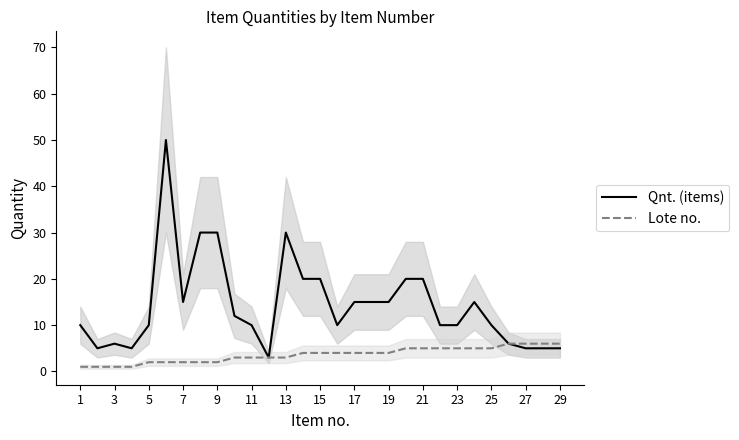

Which series has the widest spread of values?

Qnt. (items)